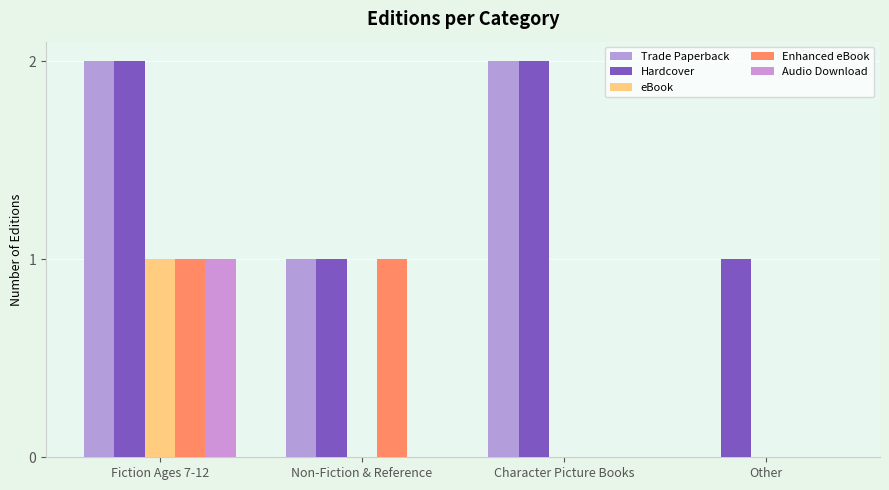

Count the number of data series in this chart.

5